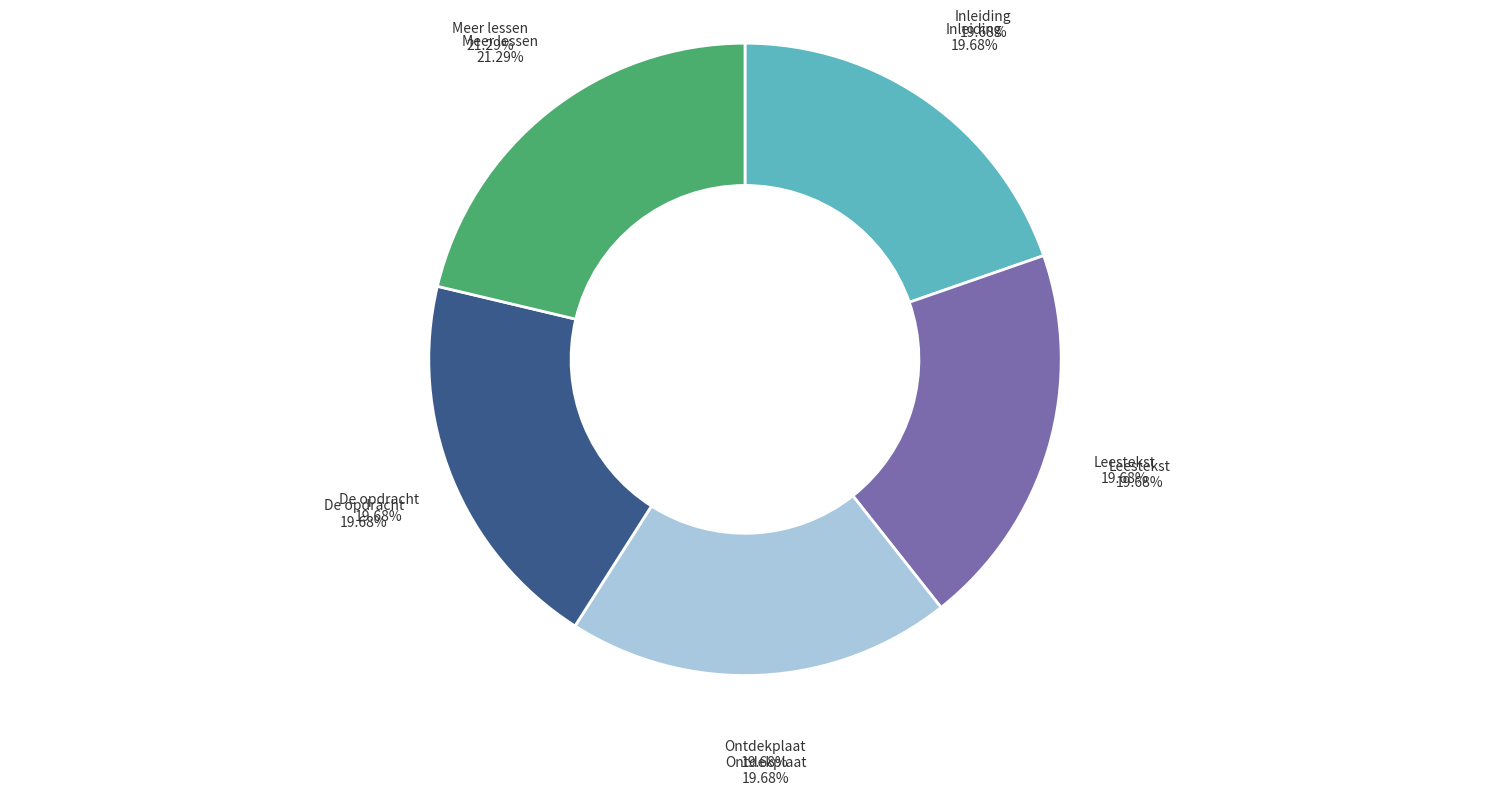

To the nearest percent, what percentage of the pie is Ontdekplaat?

20%